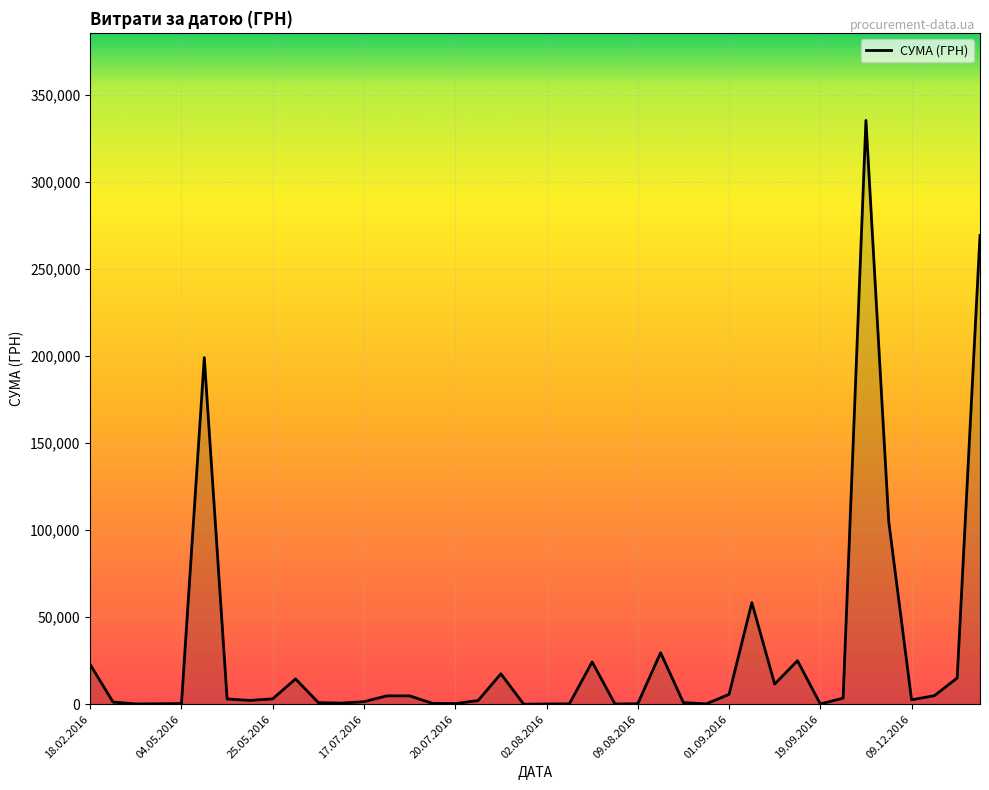

What is the greatest value displayed?

335200.2